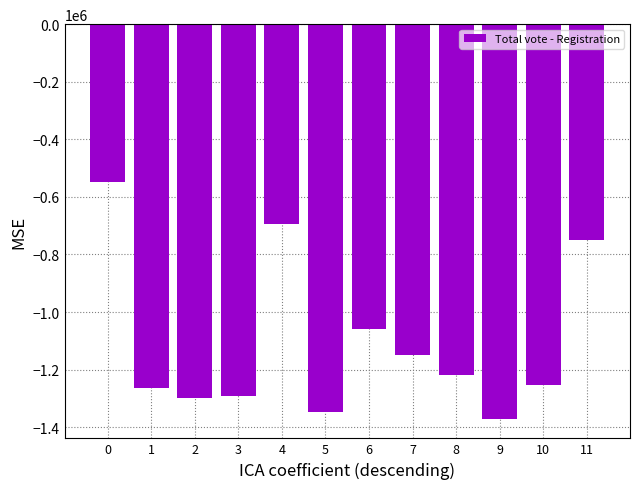

What is the sum of the values at 3 and 11?

-2040647